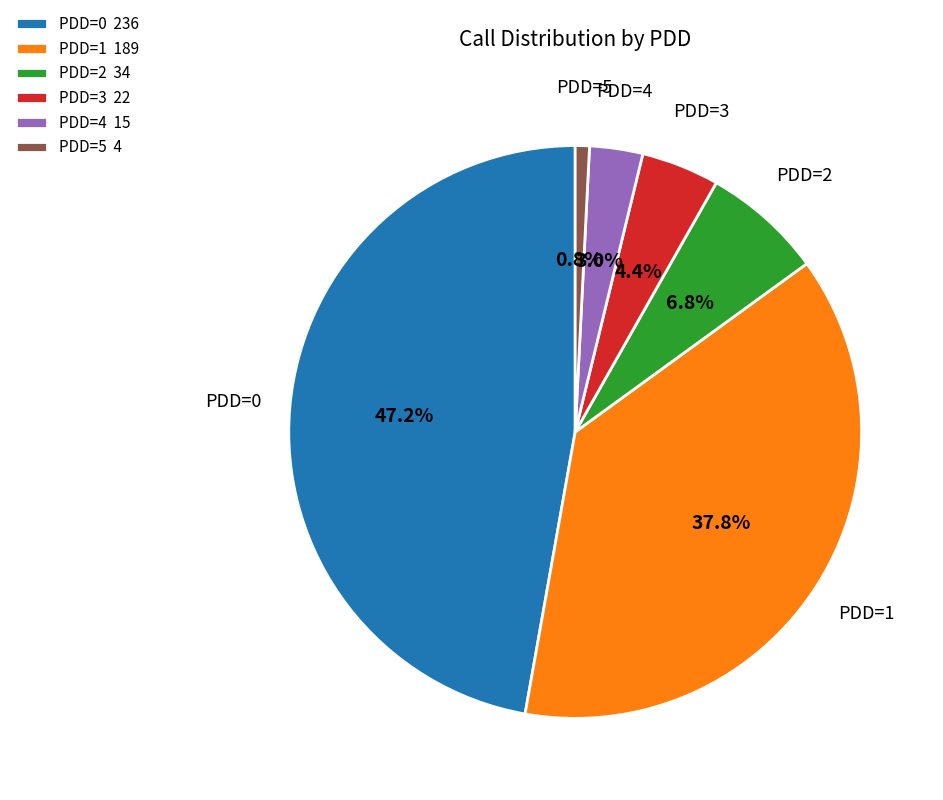

What is the smallest slice in the pie chart?

PDD=5 4